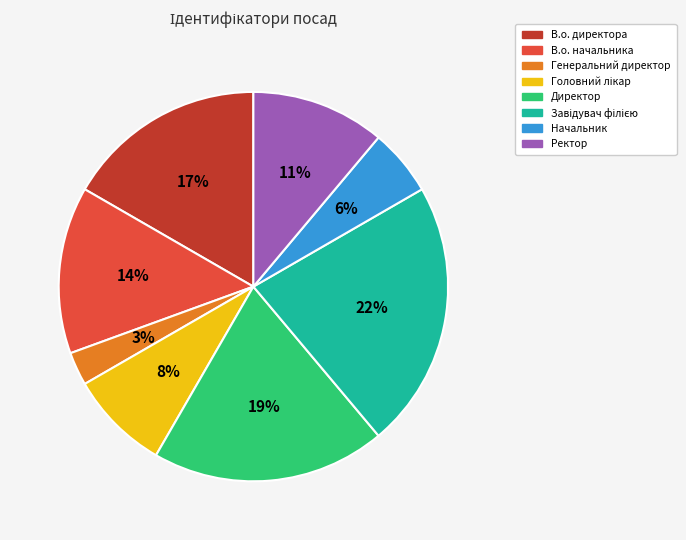

Between В.о. директора and Ректор, which is larger?

В.о. директора